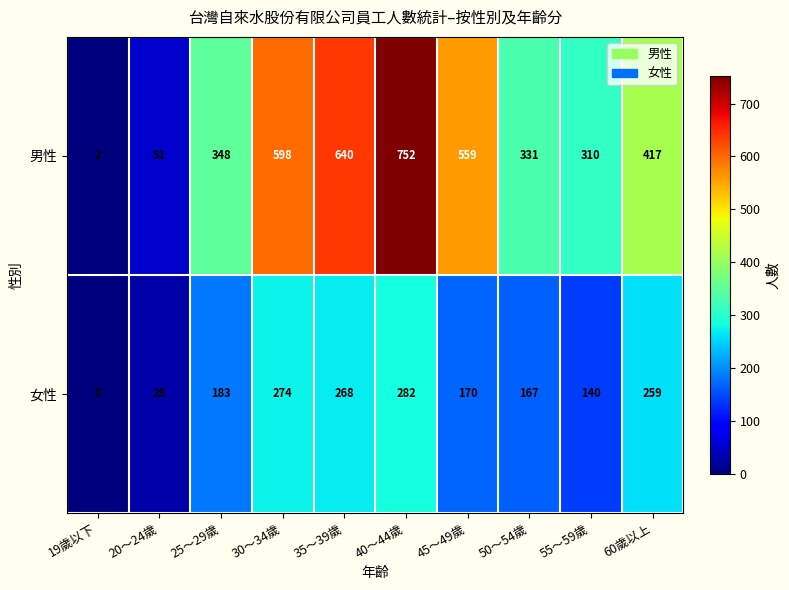

What is the average value of the 女性 series?

177